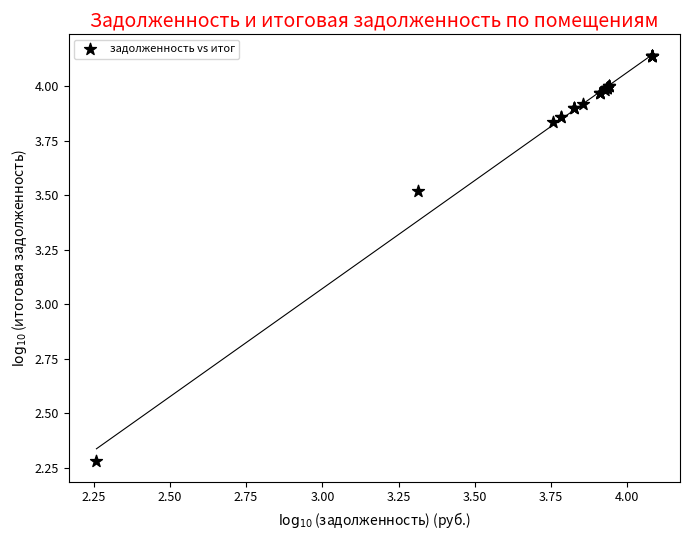

What Y value in the scatter plot is closest to 3?

3.5